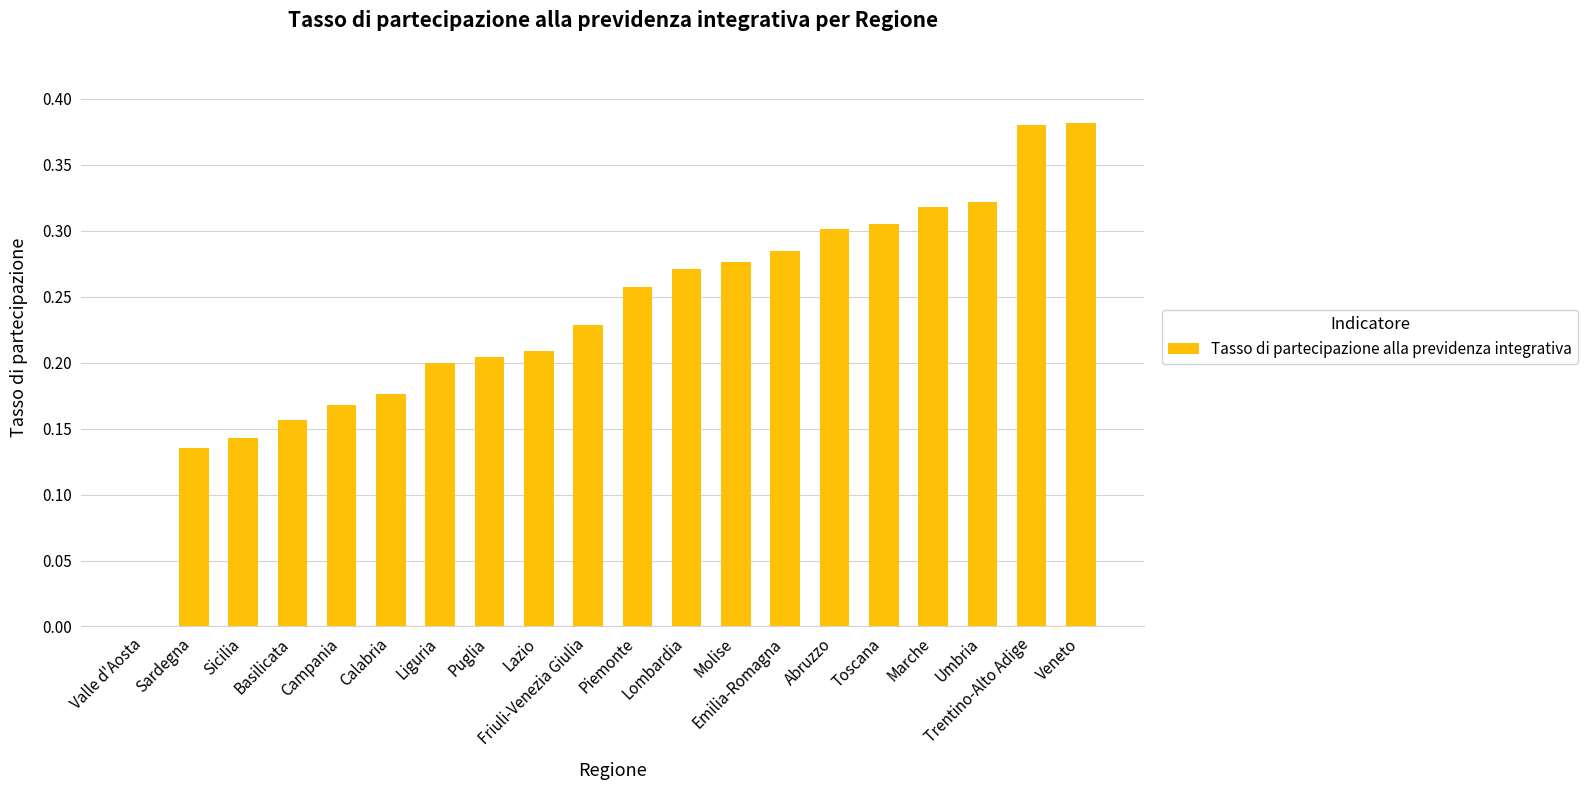

What is the change in value from Friuli-Venezia Giulia to Marche?

+0.1